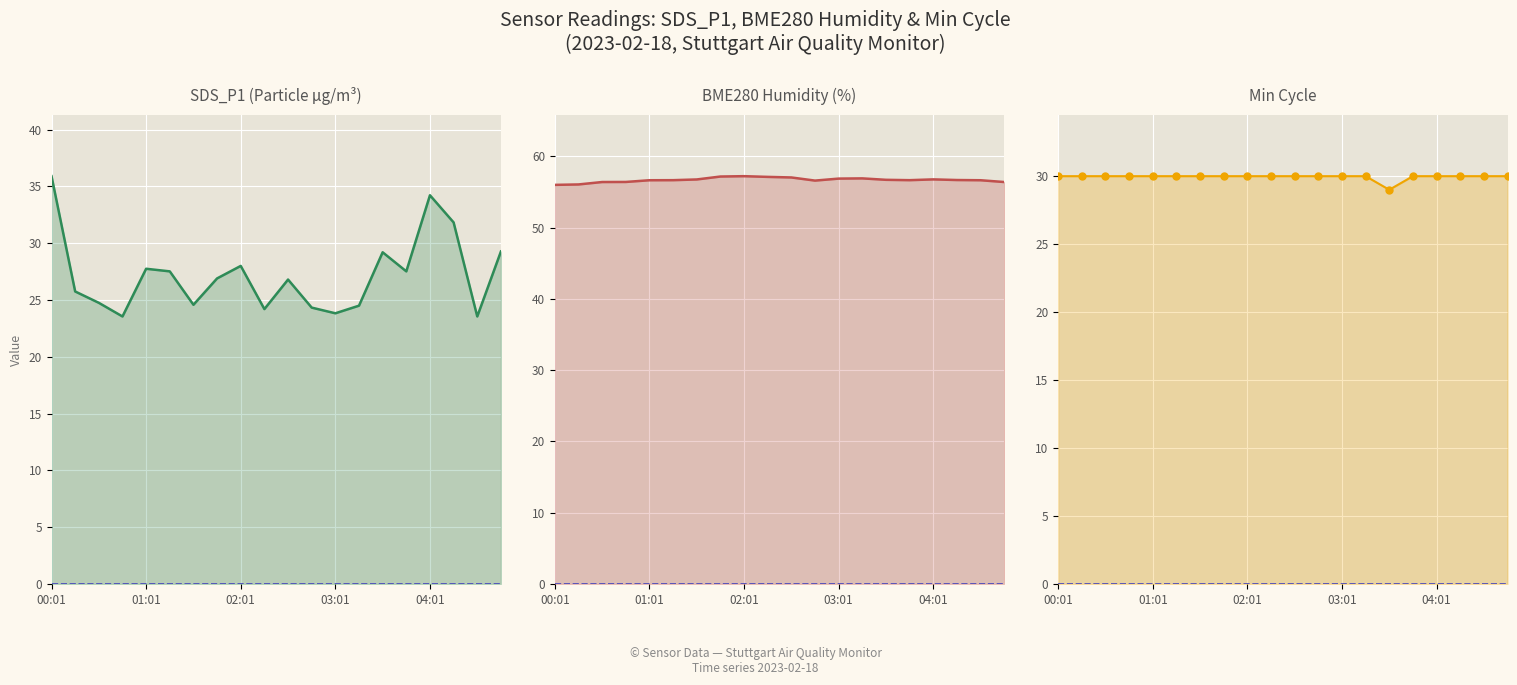

List the series in order of their peak value, highest first.

BME280_humidity, SDS_P1, Min_cycle